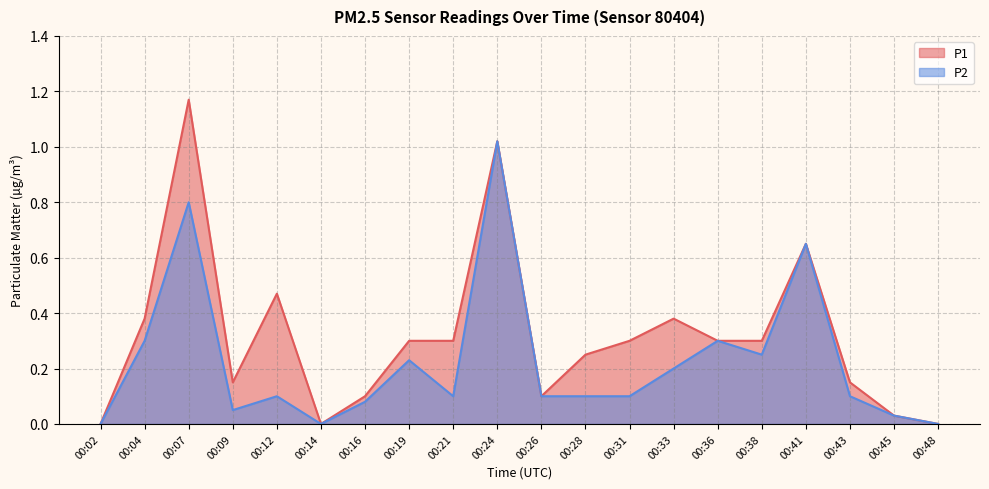

True or false: P2 and P1 cross at least once.

False